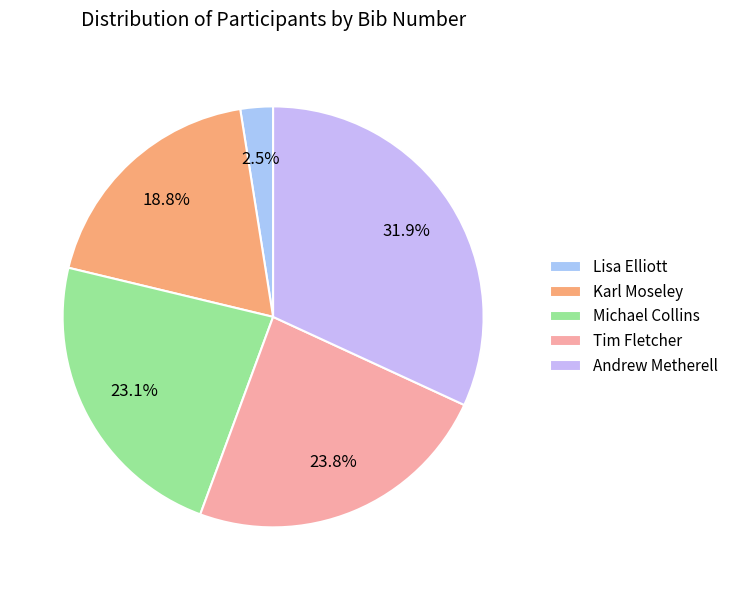

What is the change in value from Michael Collins to Tim Fletcher?

+1